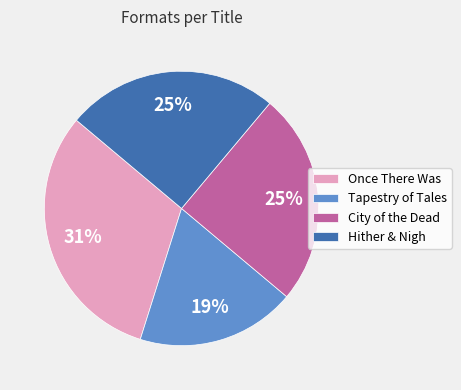

To the nearest percent, what is the average slice percentage?

25%